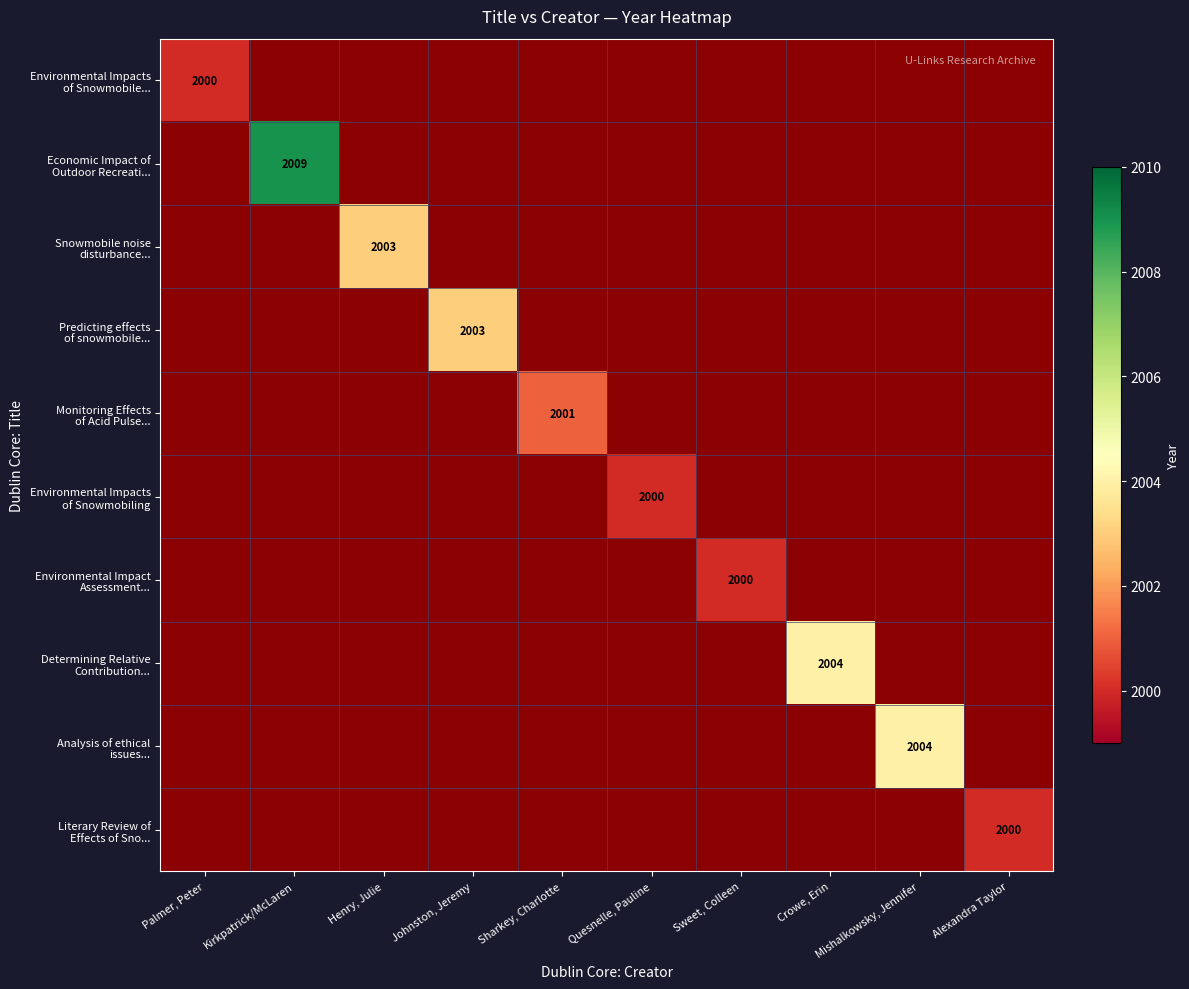

Is the value of Determining Relative Contribution... at Kirkpatrick/McLaren greater than the value of Monitoring Effects of Acid Pulse... at Crowe, Erin?

No